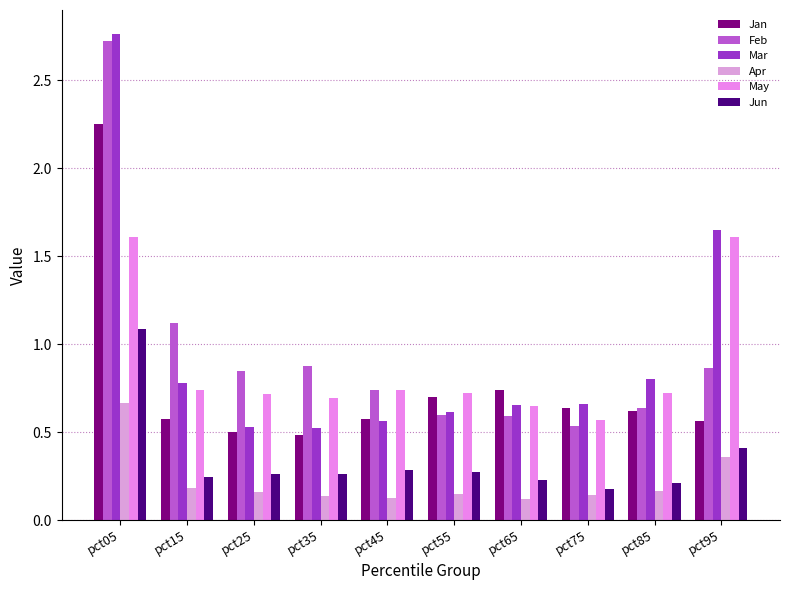

Does the chart contain stacked bars?

No